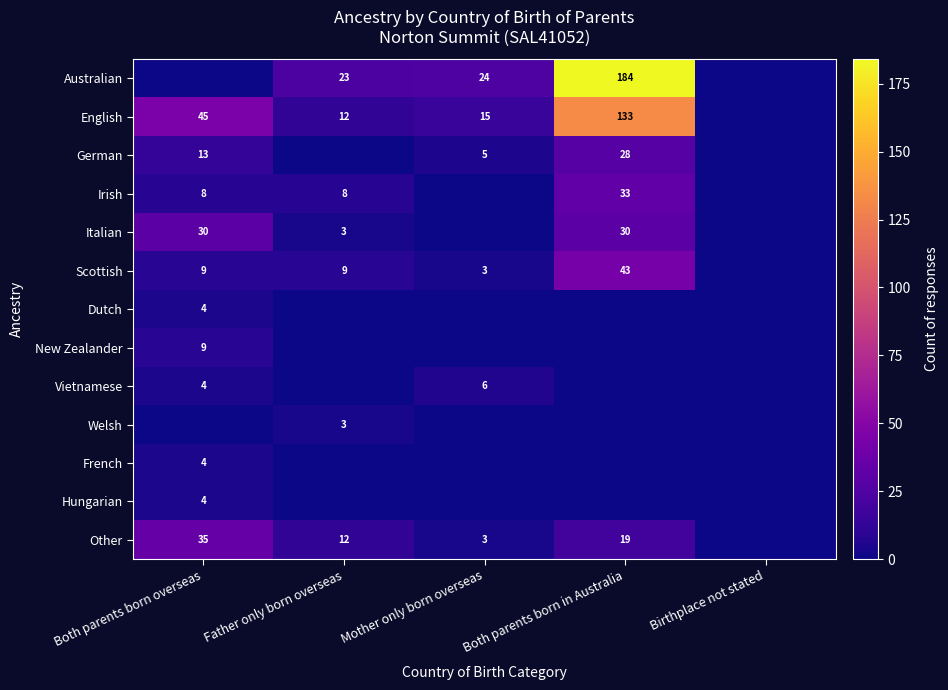

What is the sum of the German values at Both parents born in Australia and Mother only born overseas?

33